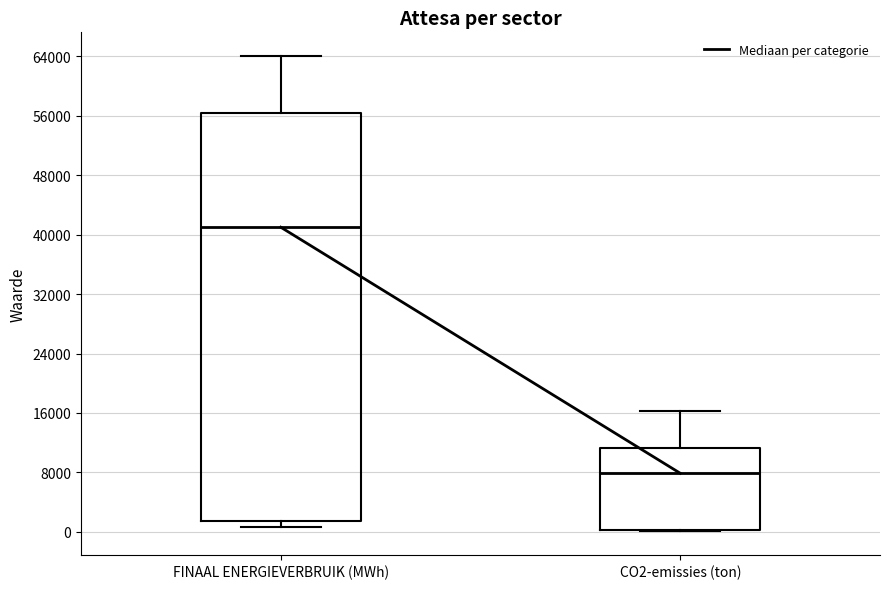

Which box is the tallest, from its lower edge to its upper edge?

FINAAL ENERGIEVERBRUIK (MWh)